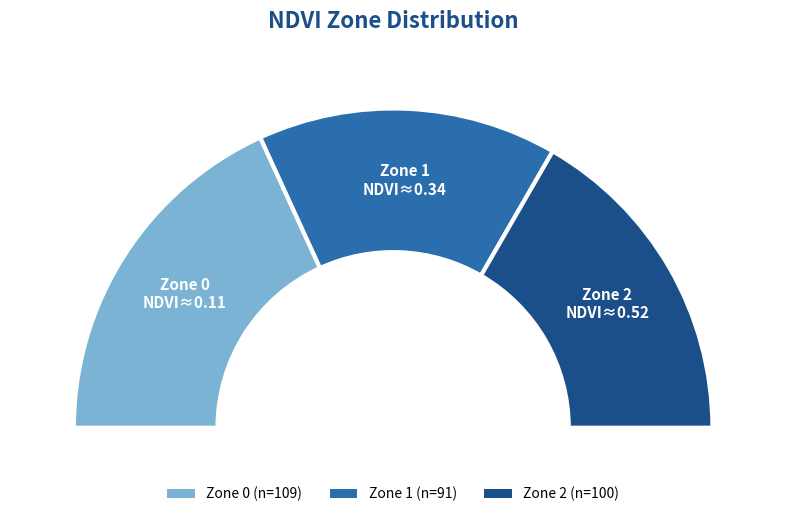

Is it true that Zone 2 is 21% of the pie?

False